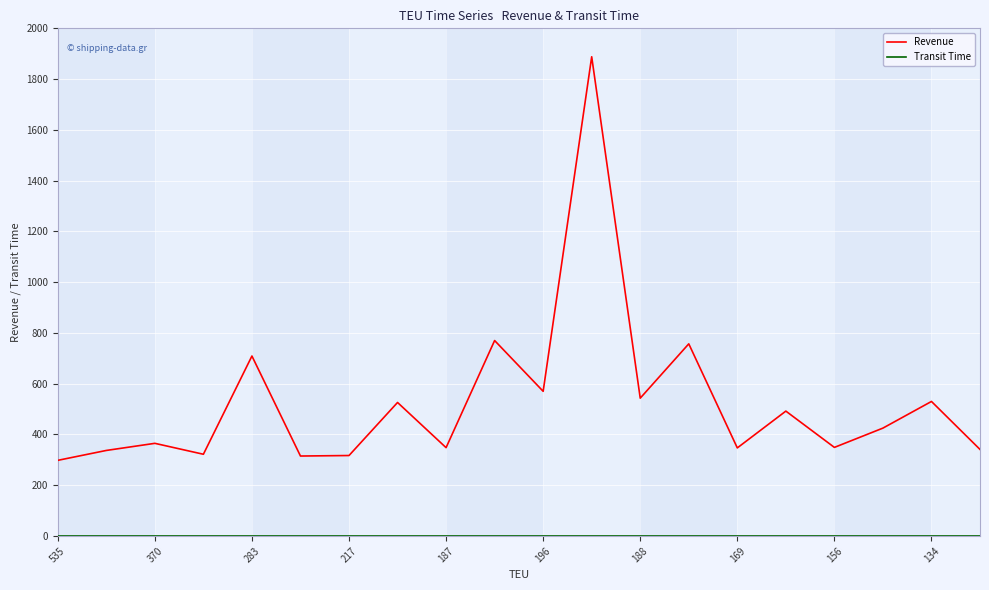

Which series has the largest total across all categories?

Revenue